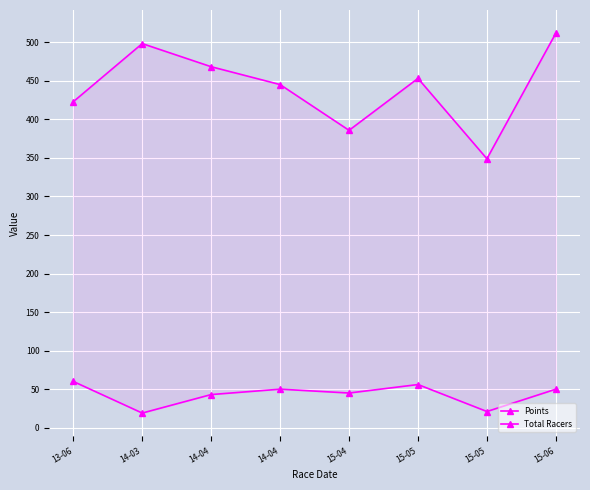

True or false: Points and Total Racers cross at least once.

False